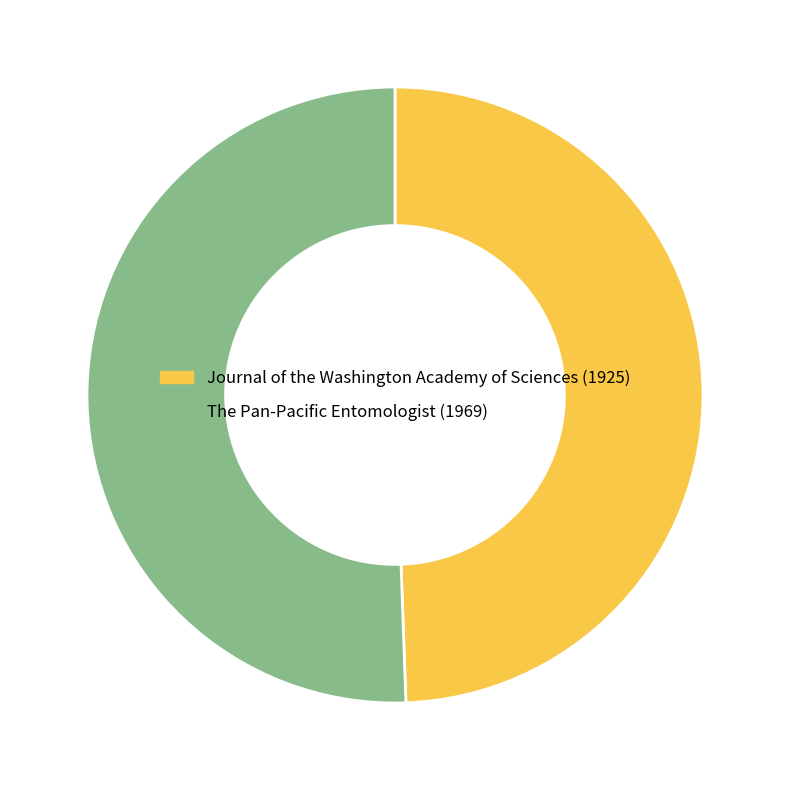

Is there a majority slice in this chart?

Yes